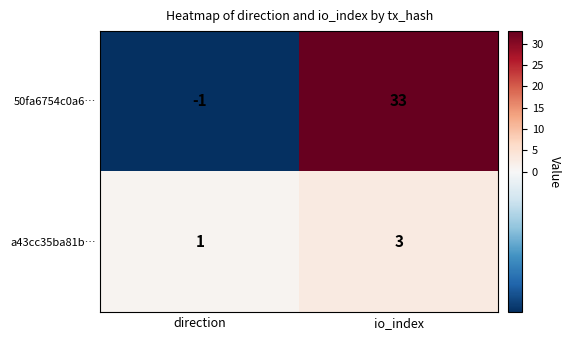

Is the value of 50fa6754c0a6… at direction greater than the value of a43cc35ba81b… at io_index?

No